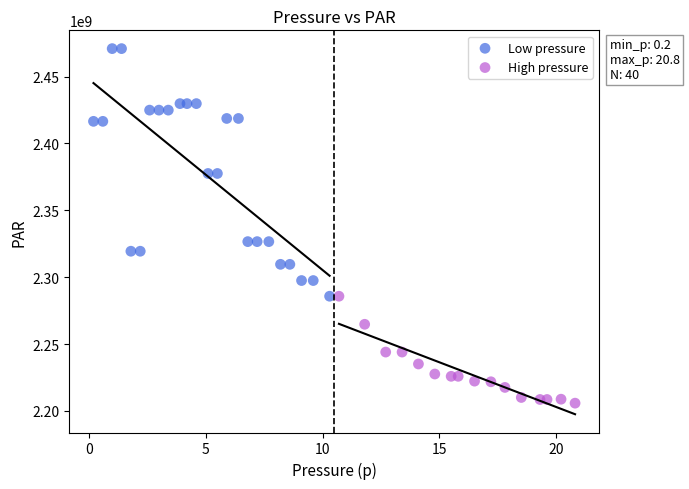

Which series has the largest Y range (max minus min)?

Low pressure